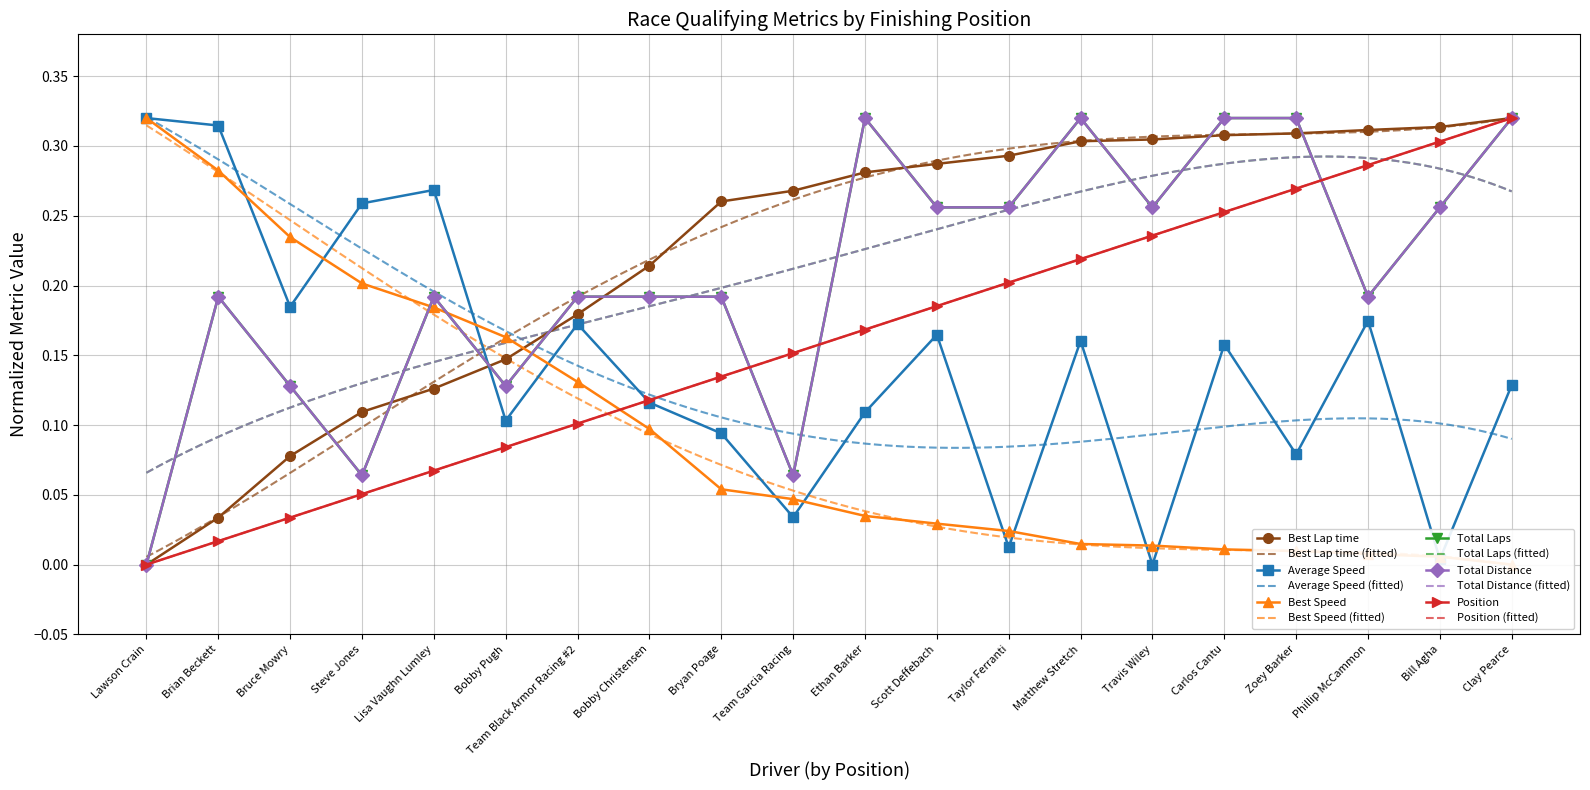

How many times do Best Lap time and Average Speed cross each other?

1